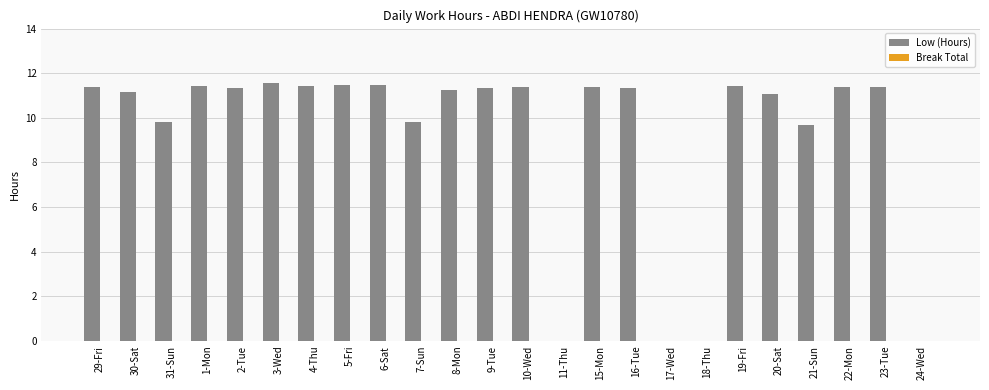

True or false: the data shows 17.8 at 6-Sat.

False